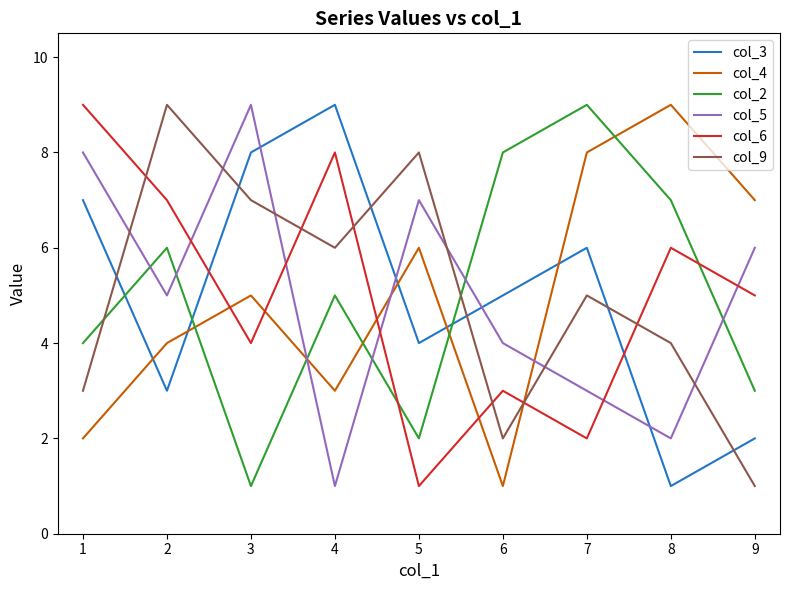

Between 2 and 6, which series saw the biggest shift?

col_9